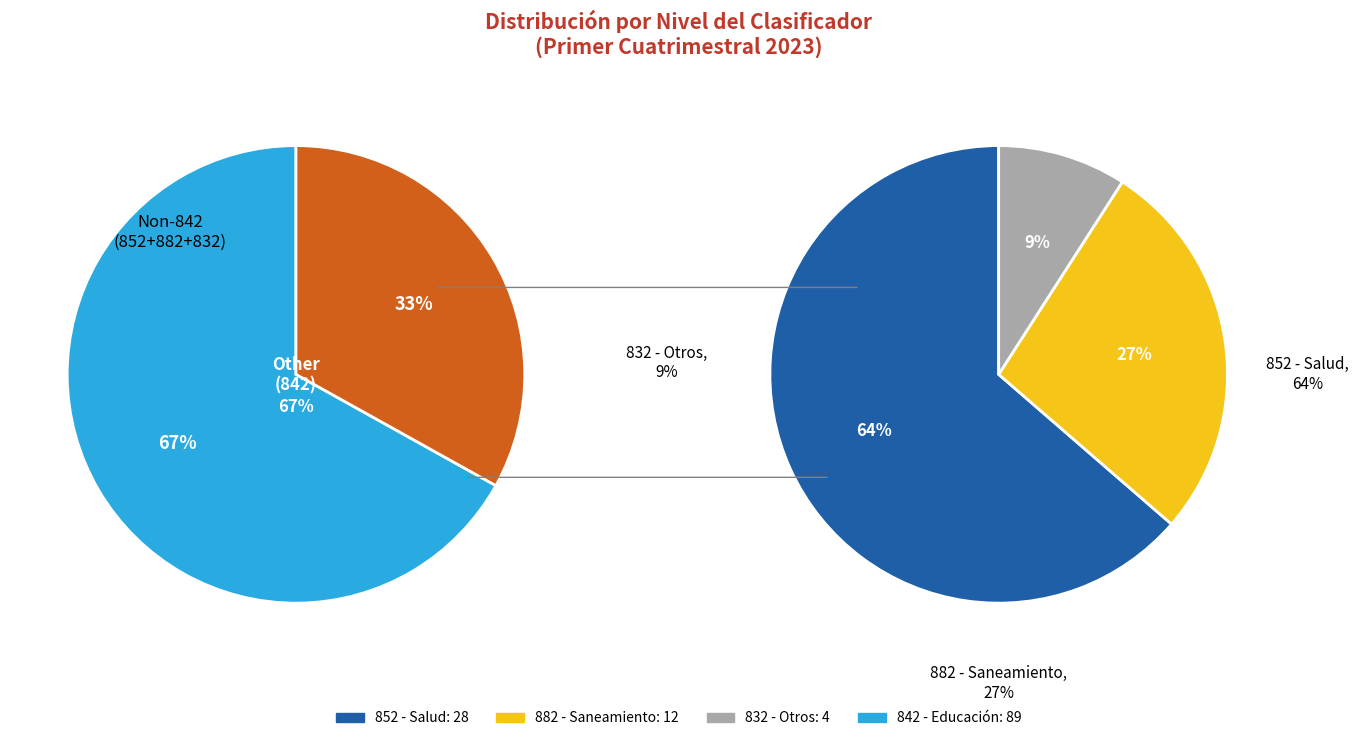

Which slice is the largest?

842